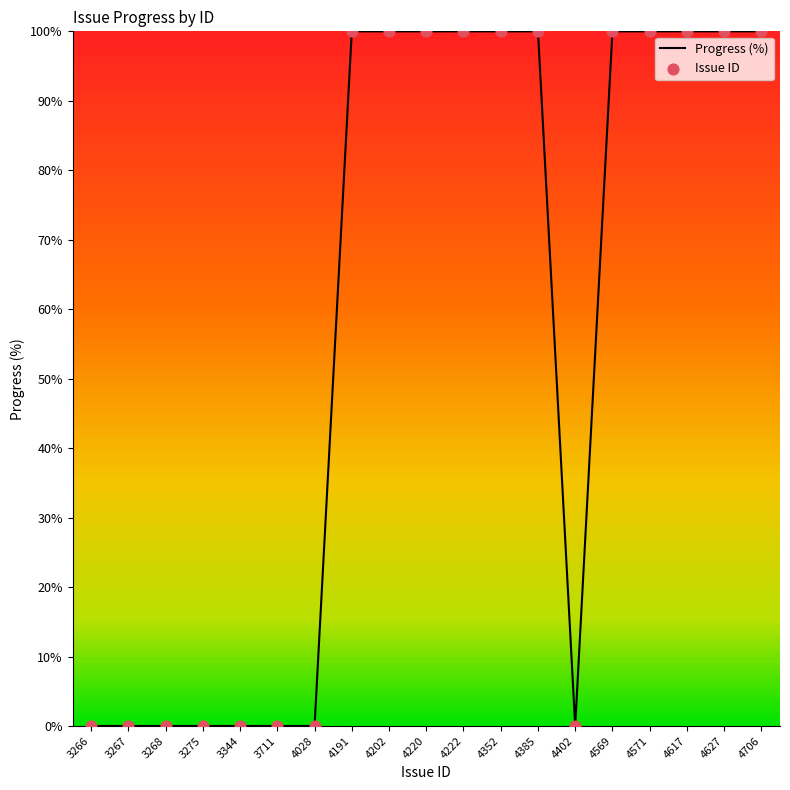

What is the change in value from 3275 to 4569?

+100